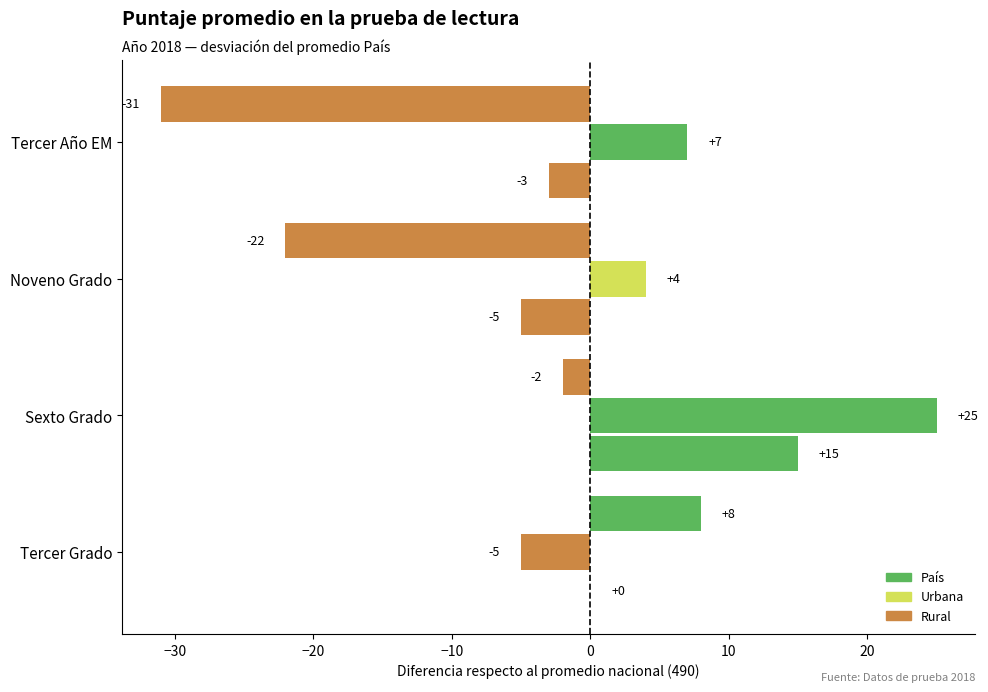

How many data points in Rural are above -2?

1